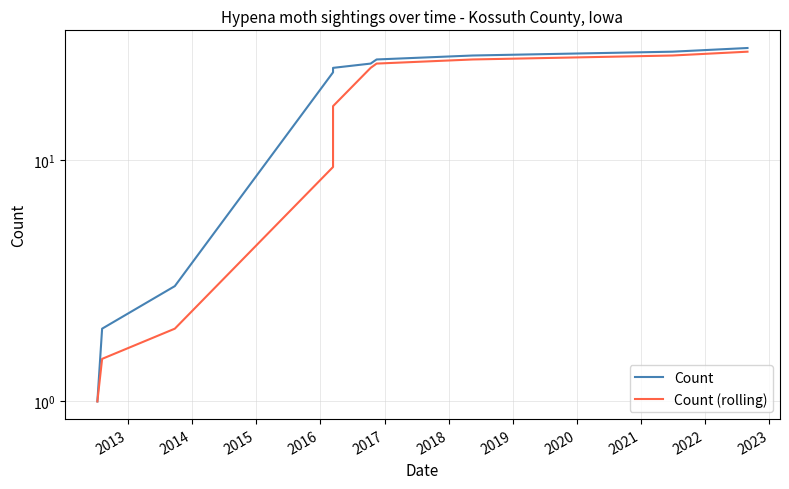

At how many categories does at least one series exceed 5?

7